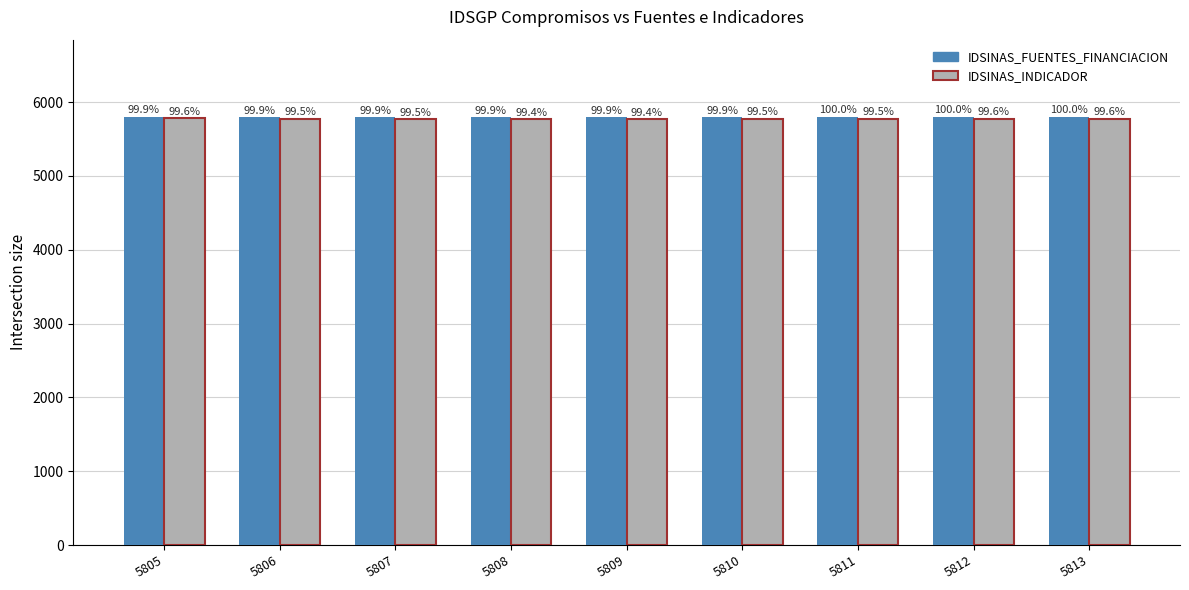

At which label does IDSINAS_FUENTES_FINANCIACION first exceed 5797?

5805